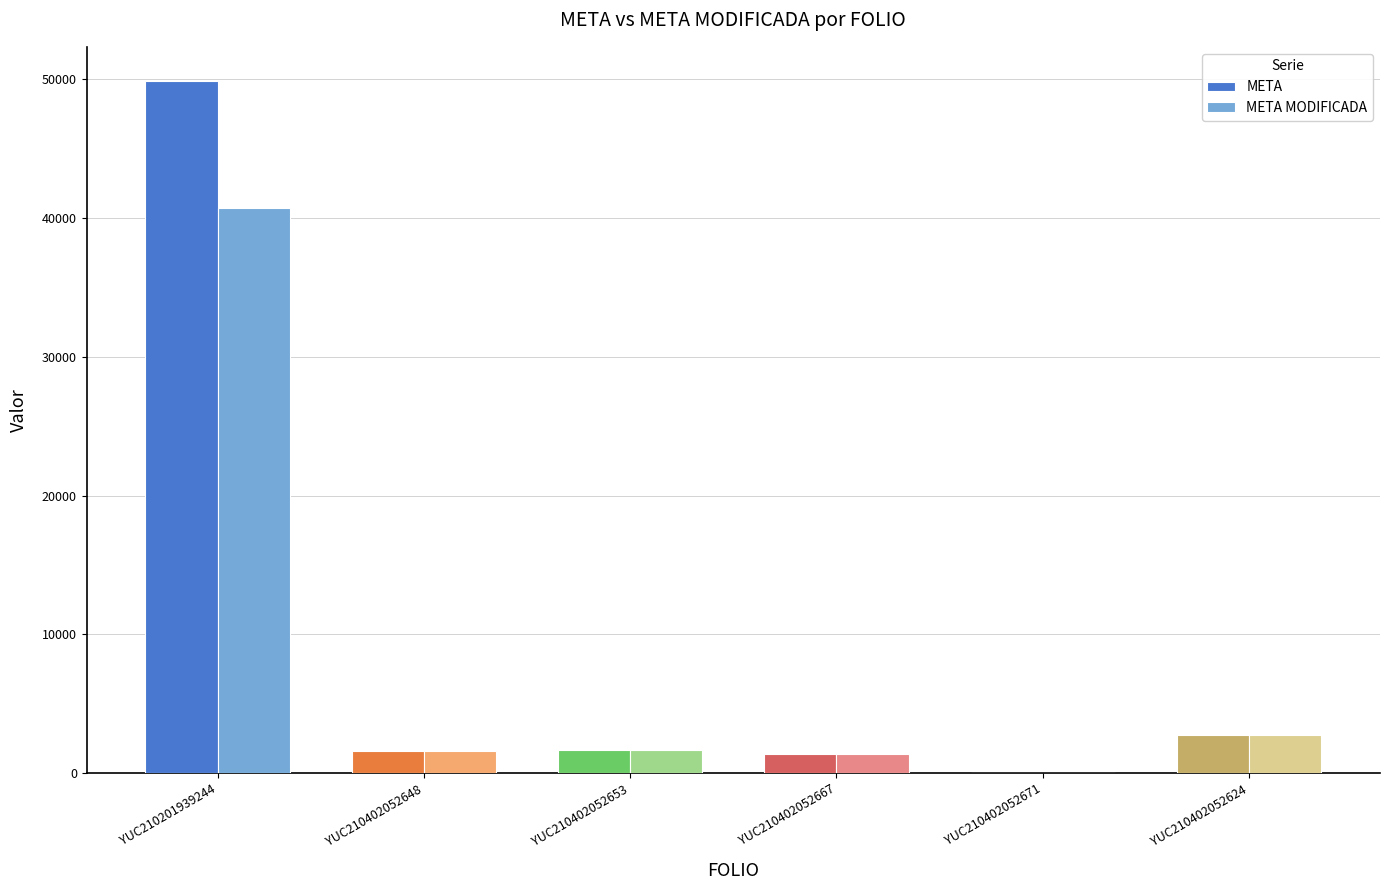

Between YUC210201939244 and YUC210402052624, which series saw the biggest shift?

META